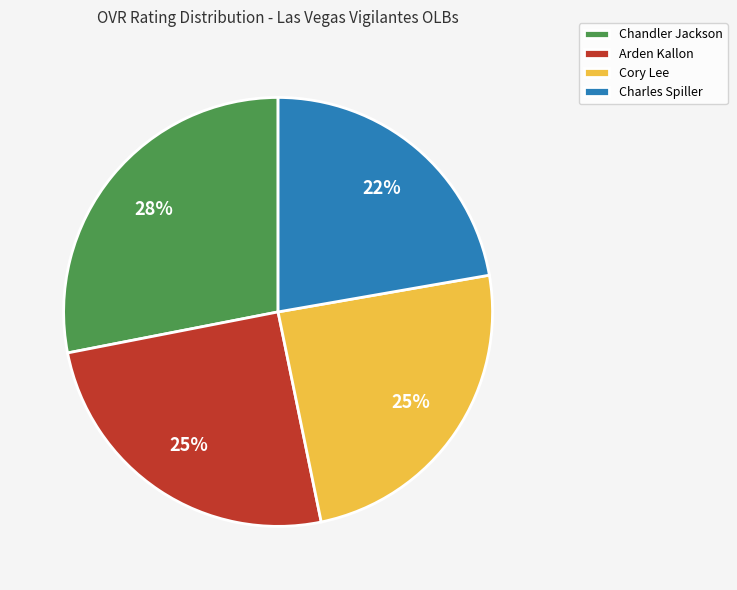

What is the largest slice in the pie chart?

Chandler Jackson